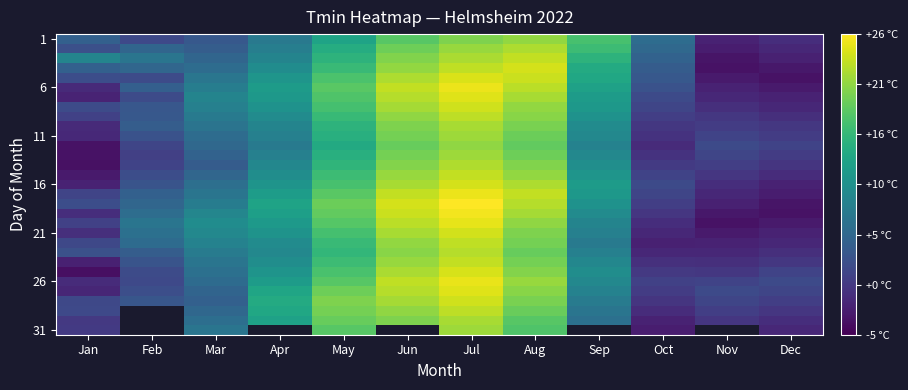

What is the total value across all series at May?

518.6